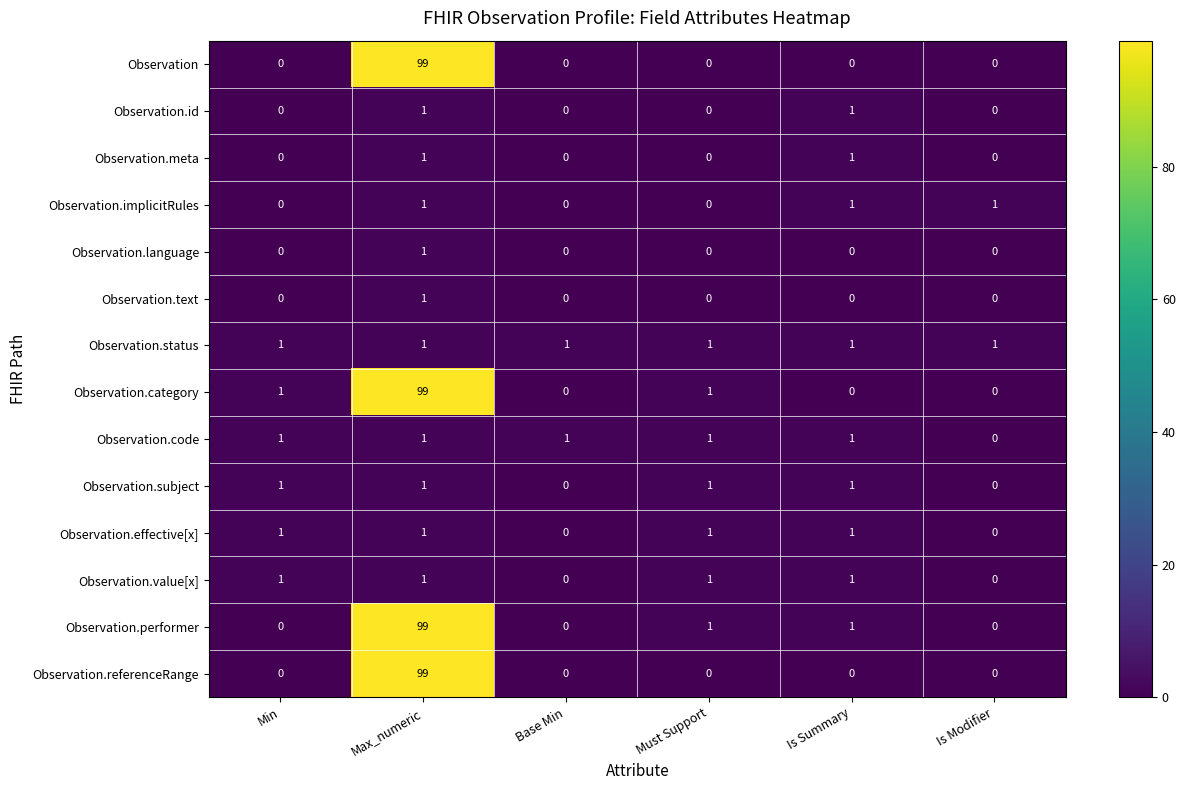

The value of Observation.subject at Must Support is 1. True or false?

True